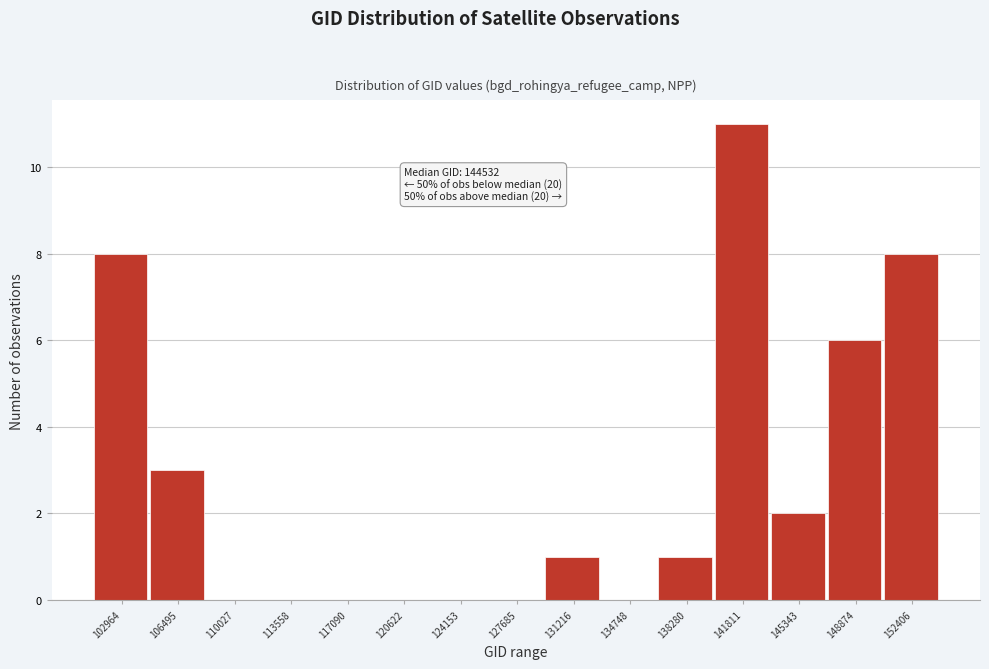

Reading left to right, list all the values displayed in this chart.

102964=8	106495=3	110027=0	113558=0	117090=0	120622=0	124153=0	127685=0	131216=1	134748=0	138280=1	141811=11	145343=2	148874=6	152406=8